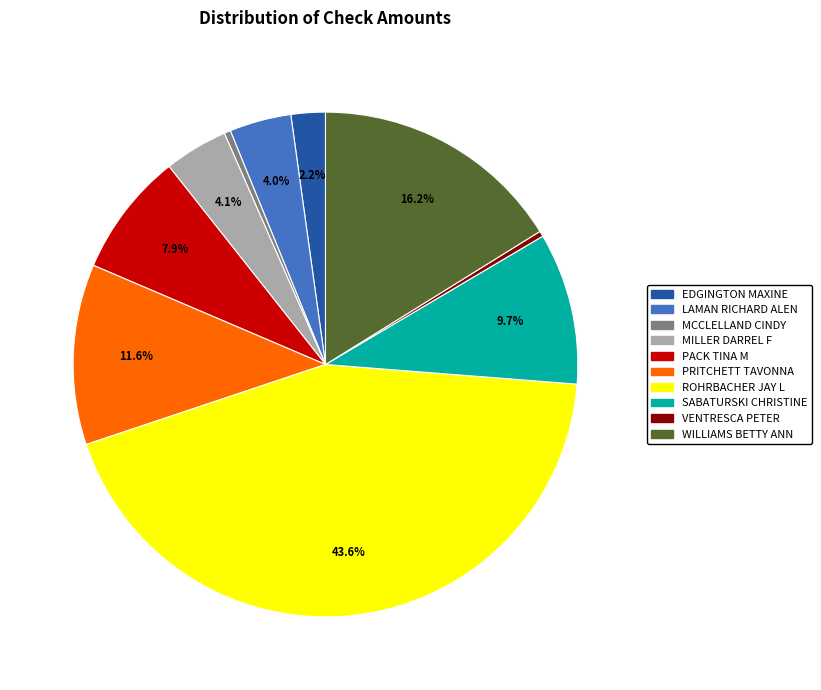

Is there a majority slice in this chart?

No